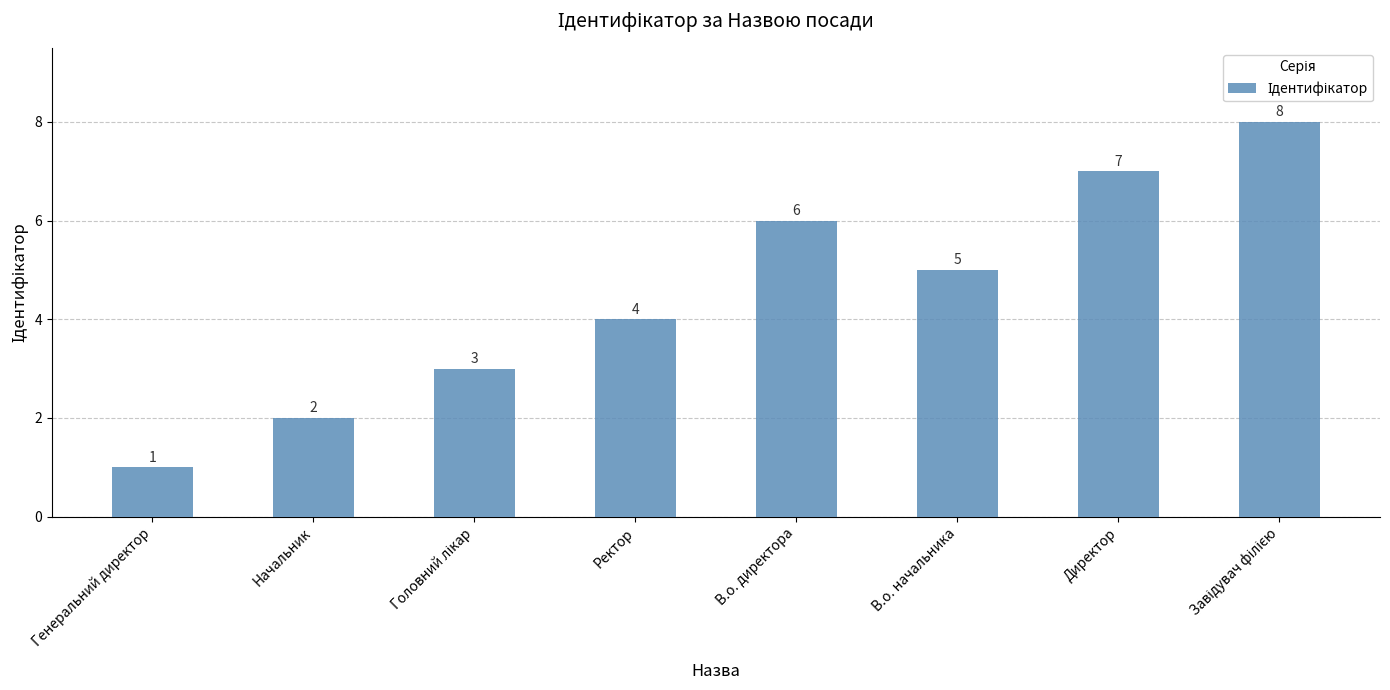

The value at Начальник is 1. True or false?

False